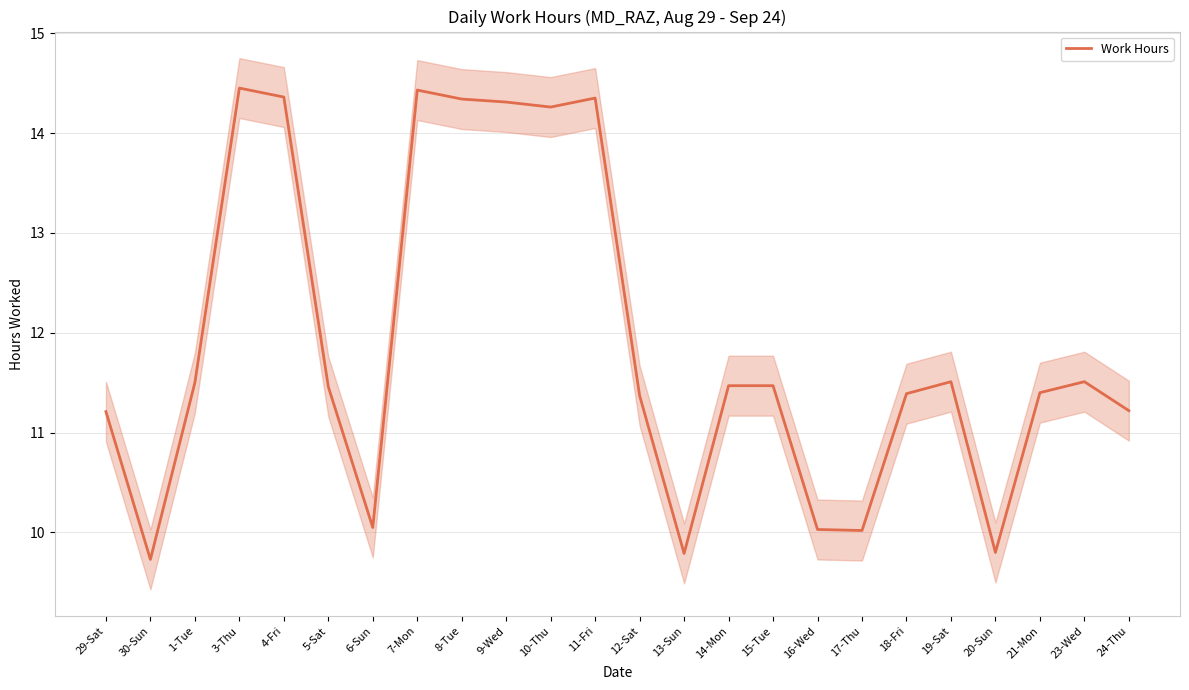

Which label corresponds to the largest value in the chart?

3-Thu